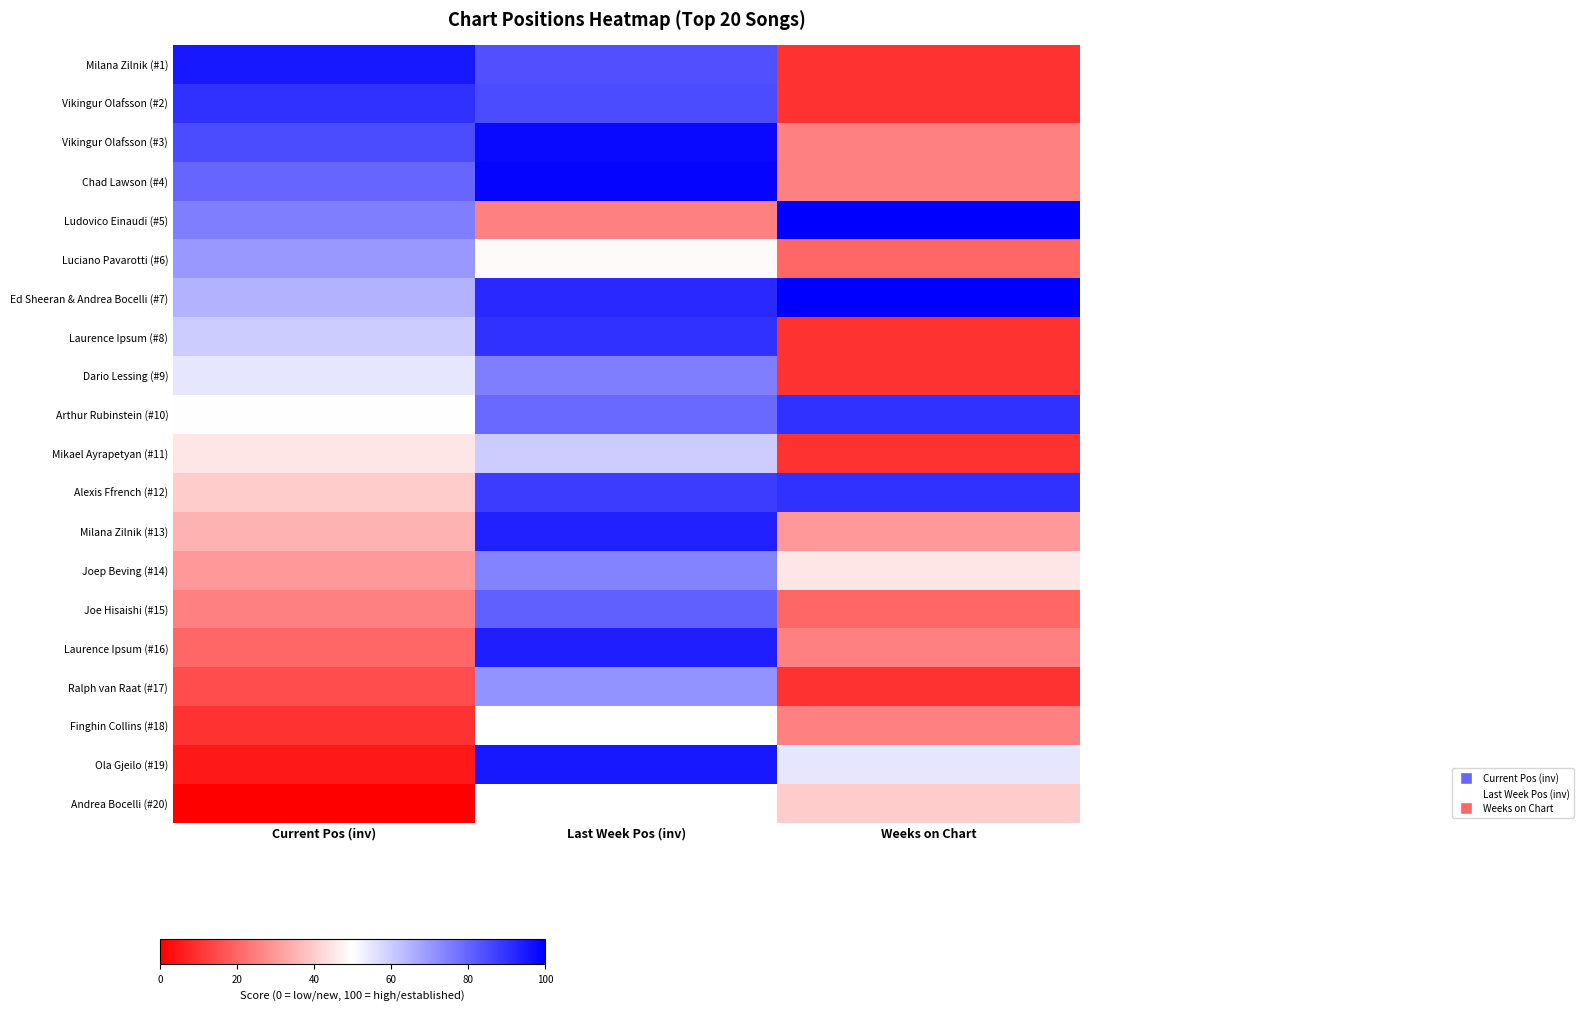

How many data points does each series have?

3